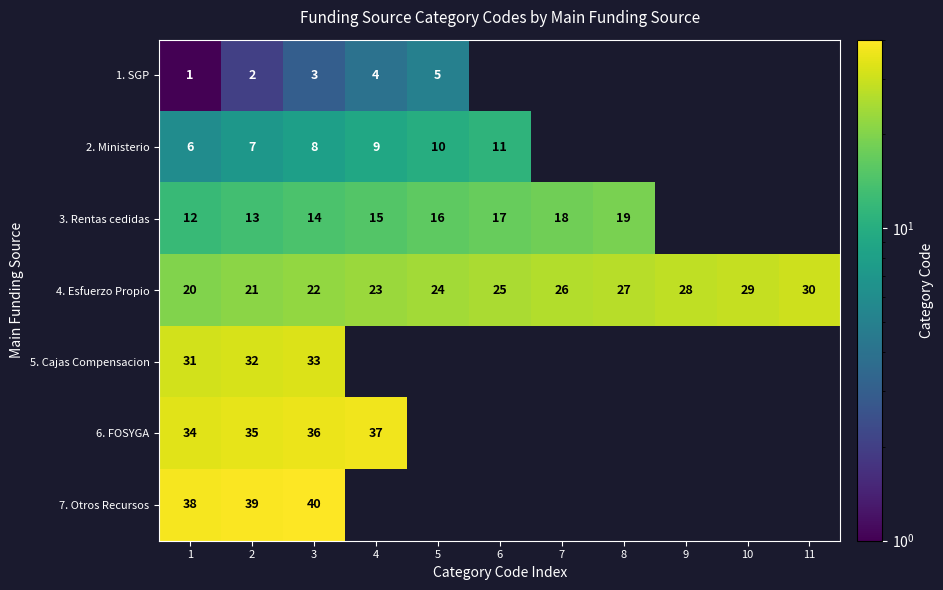

Count the number of data series in this chart.

7